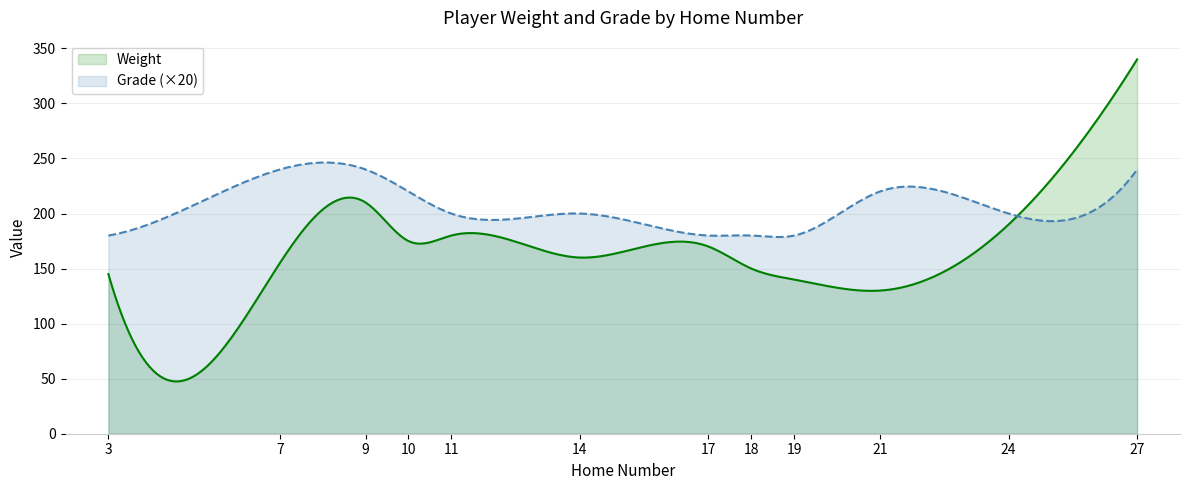

What is the minimum value for Grade?

9